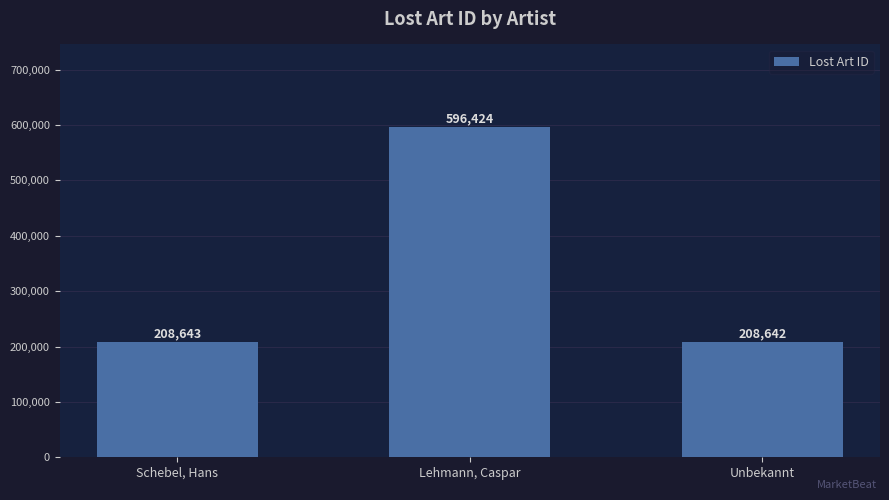

At which category does the chart reach its peak across all series?

Lehmann, Caspar